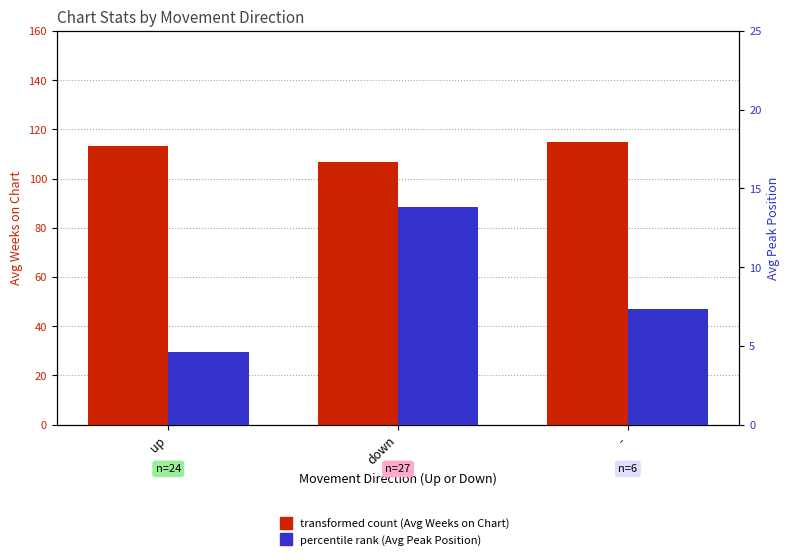

Reading left to right, what are all the values shown in this chart?

transformed count (Avg Weeks on Chart): up=113.2	down=106.6	-=114.8
percentile rank within the sample (Avg Peak Position): up=4.6	down=13.8	-=7.3